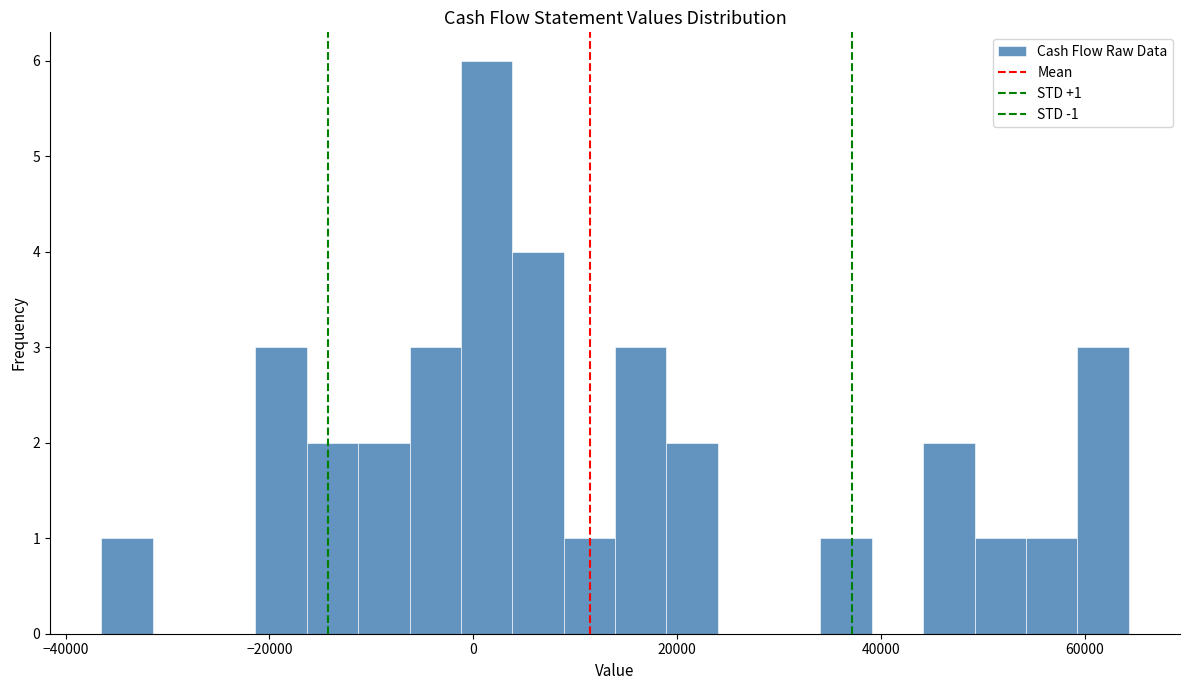

Around what value on the x-axis is the tallest bar? Give the approximate position of its centre, as read against the axis.

2000